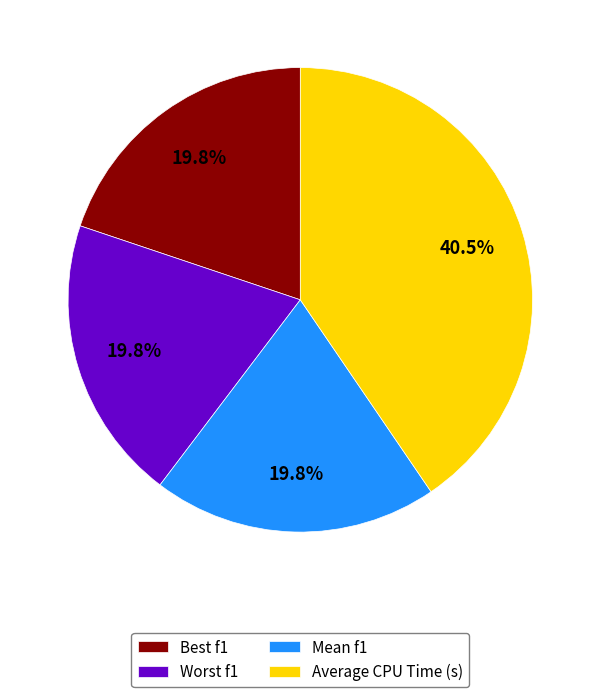

Approximately how many times larger is the value at Mean f1 compared to Best f1?

1.0